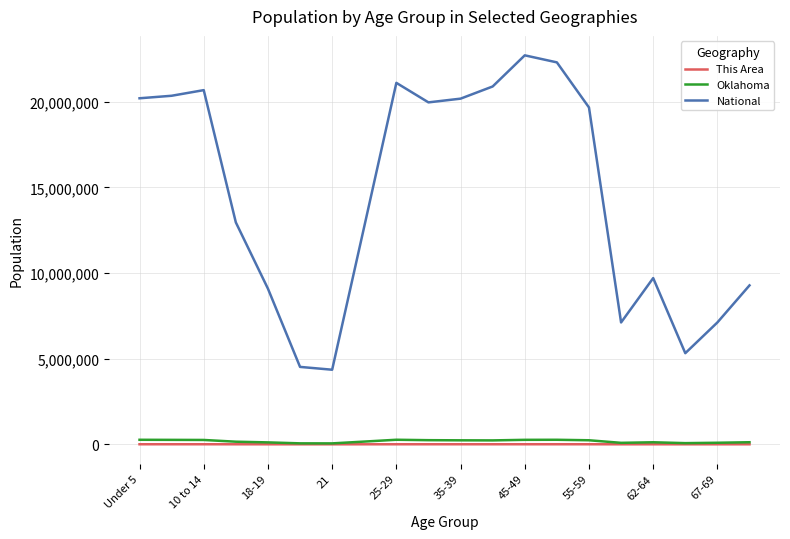

What is the average value of the National series?

14509549